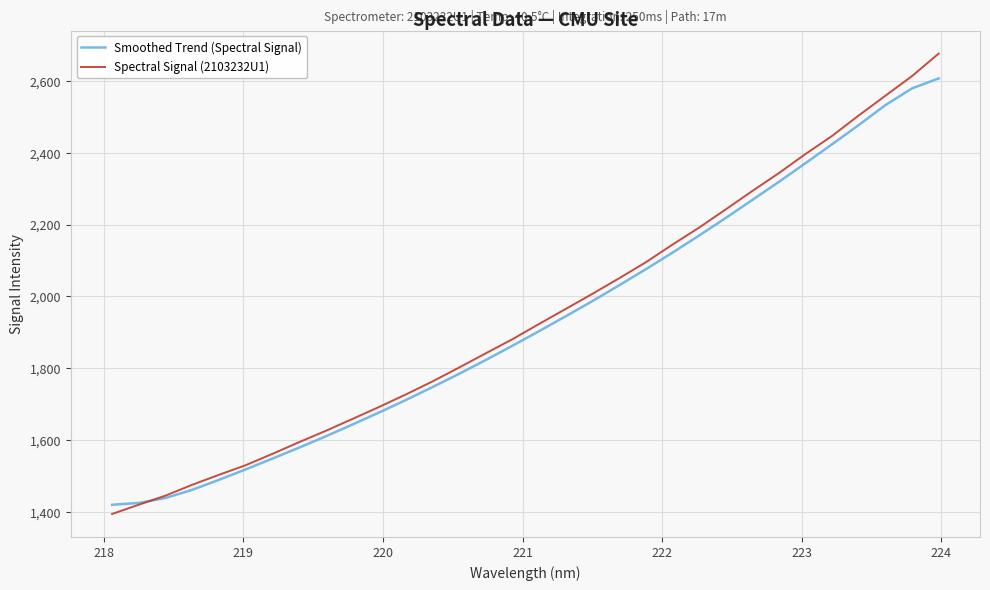

What is the maximum value shown in the chart?

2676.0